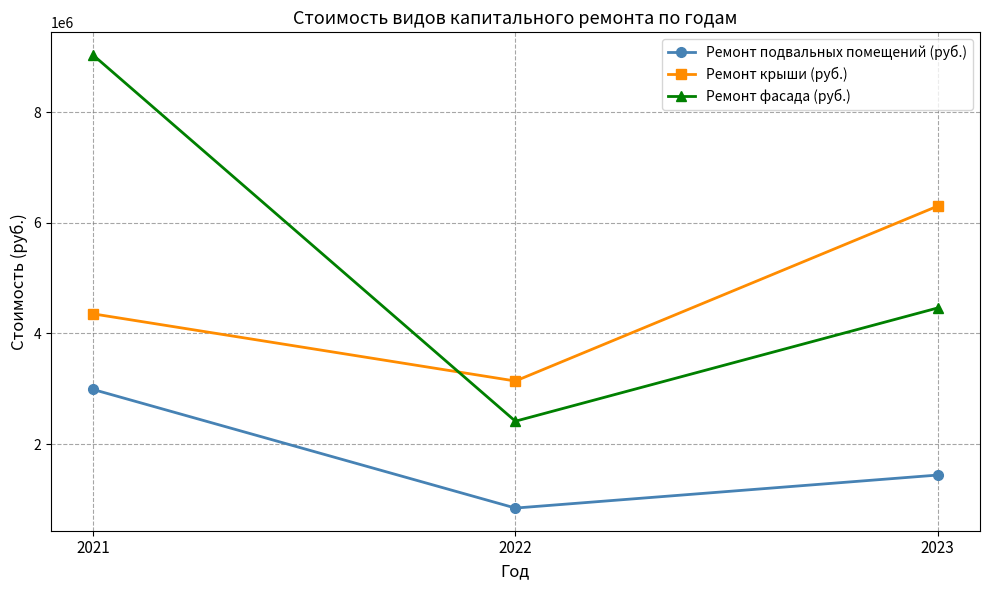

Where does the Ремонт фасада (руб.) series first go above 4461477?

2021